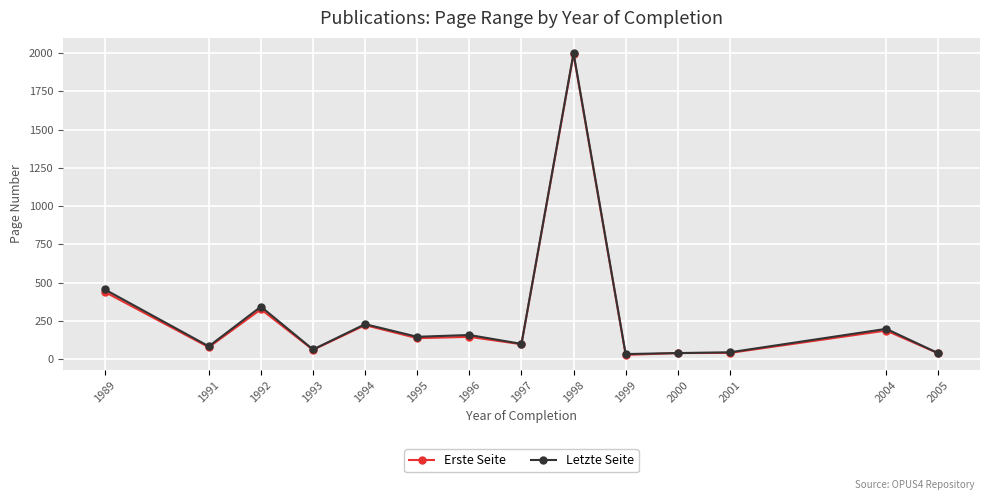

Where is the first local minimum for Erste Seite?

1991